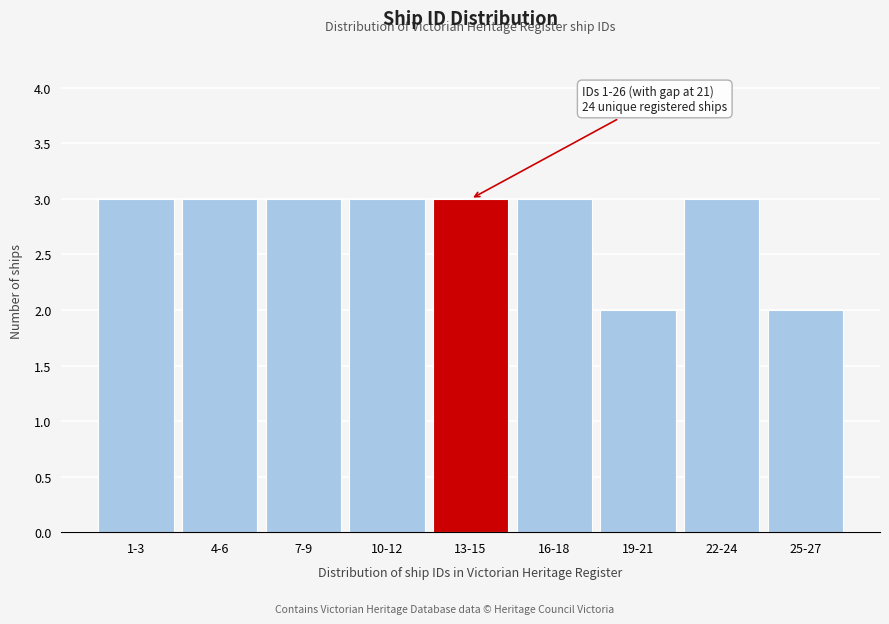

Reading left to right, transcribe all the data shown in this chart.

1-3=3	4-6=3	7-9=3	10-12=3	13-15=3	16-18=3	19-21=2	22-24=3	25-27=2